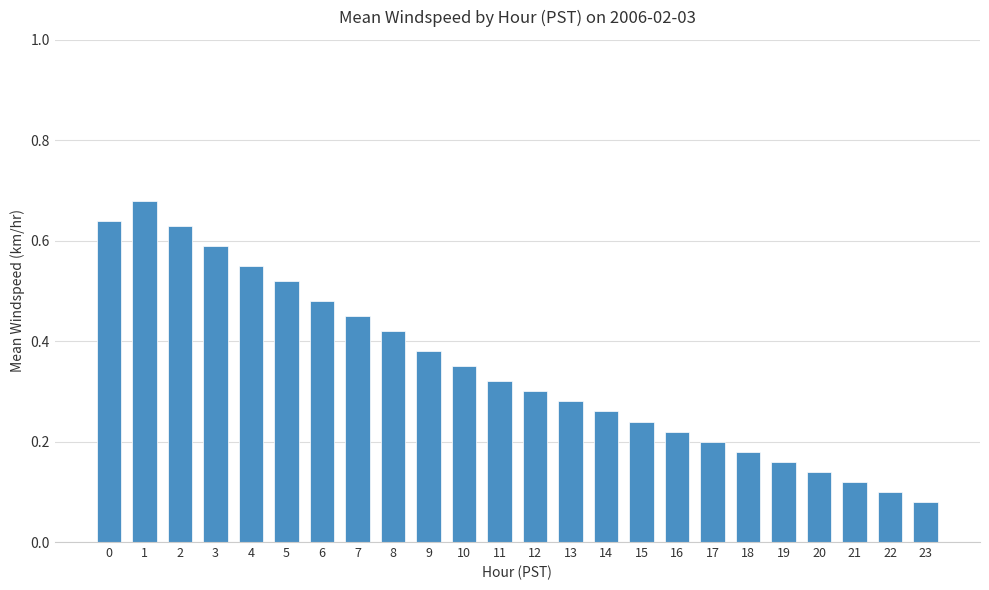

Which label corresponds to the largest value in the chart?

1